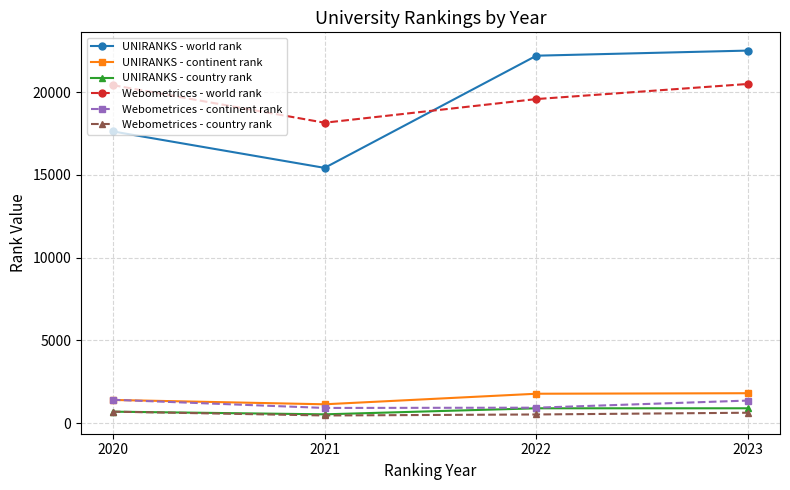

Is the value of Webometrices - continent rank at 2021 greater than the value of Webometrices - country rank at 2023?

Yes